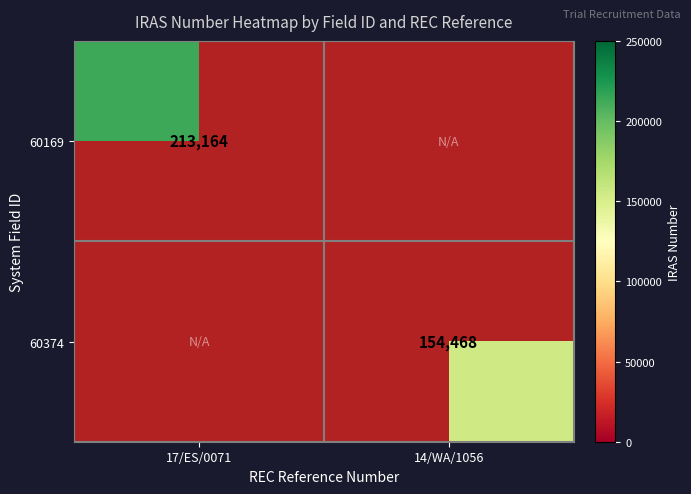

How many data points does each series have?

2